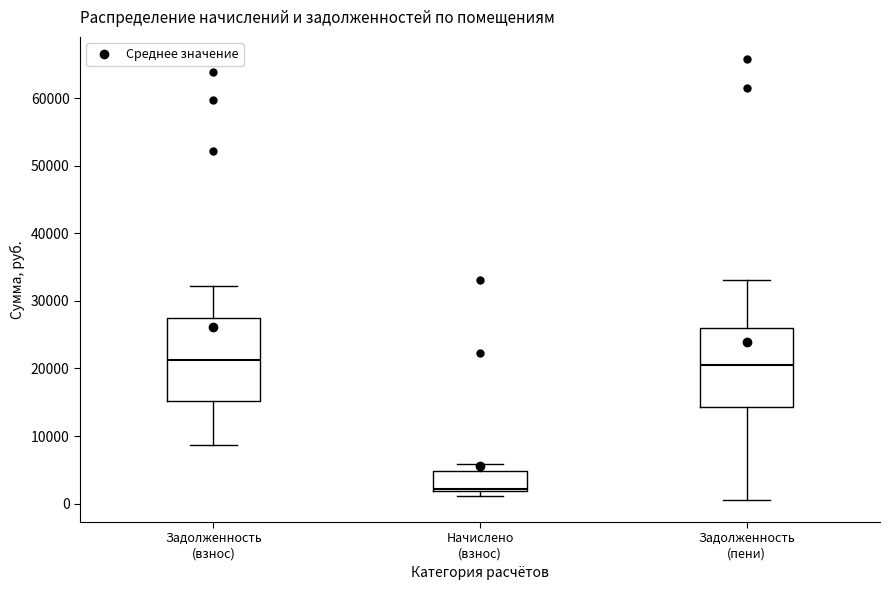

Reading left to right, transcribe this box plot: for each box, give where its median line is, the range the box spans, and where its two whiskers end, as read against the y-axis. The values are not printed on the chart, so give them approximately, as read against the axis.

Задолженность (взнос): median 21000, box 15000 to 27000, whiskers 9000 to 32000
Начислено (взнос): median 2000 (just above the box's lower edge), box 2000 to 5000, whiskers 1000 to 6000
Задолженность (пени): median 21000, box 14000 to 26000, whiskers 1000 to 33000